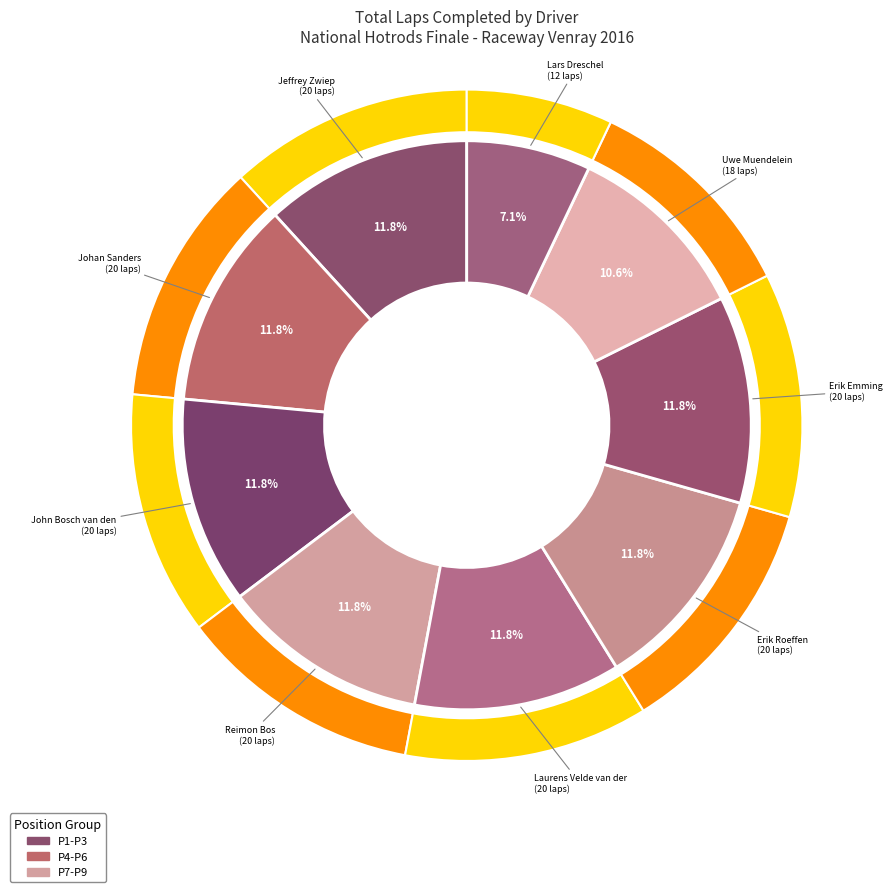

What percentage is the Erik Emming slice, to the nearest percent?

12%